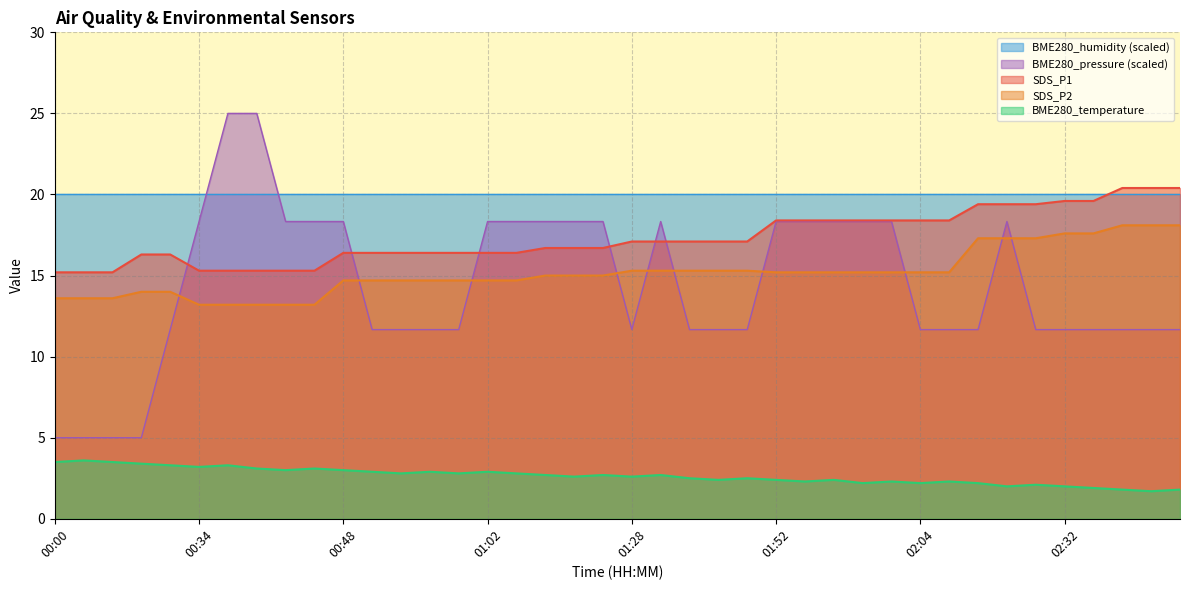

What is the smallest value displayed?

1.7